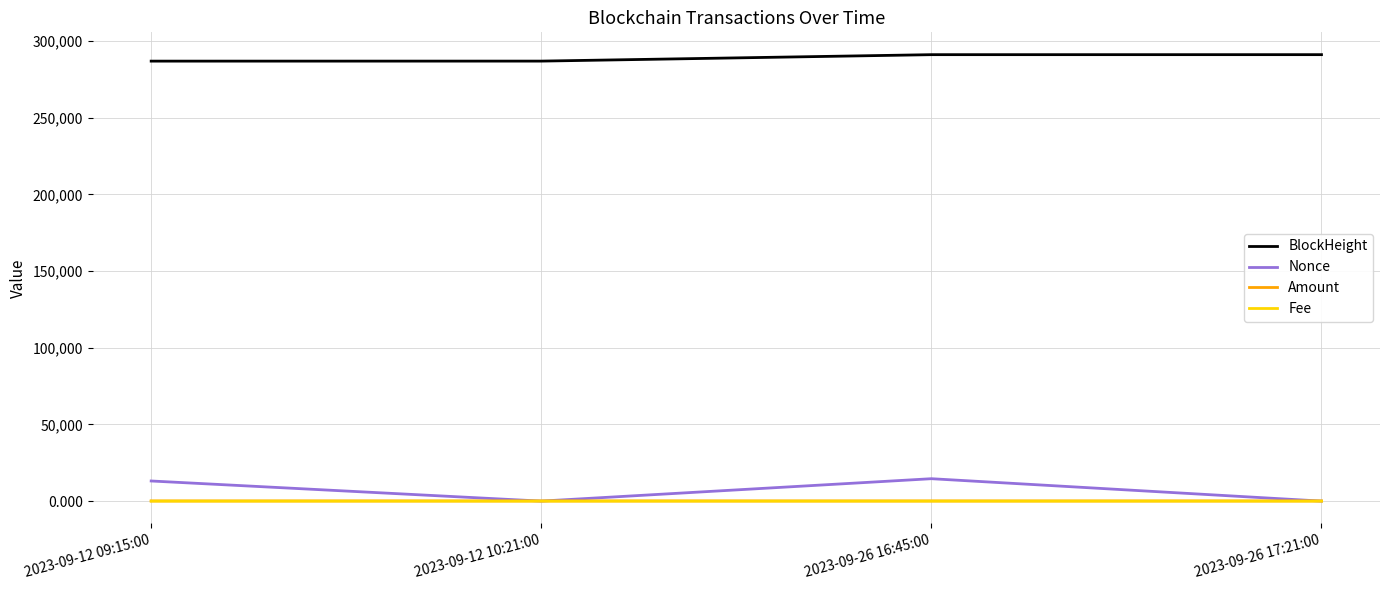

What is the difference between the maximum and minimum values in the Fee series?

0.1